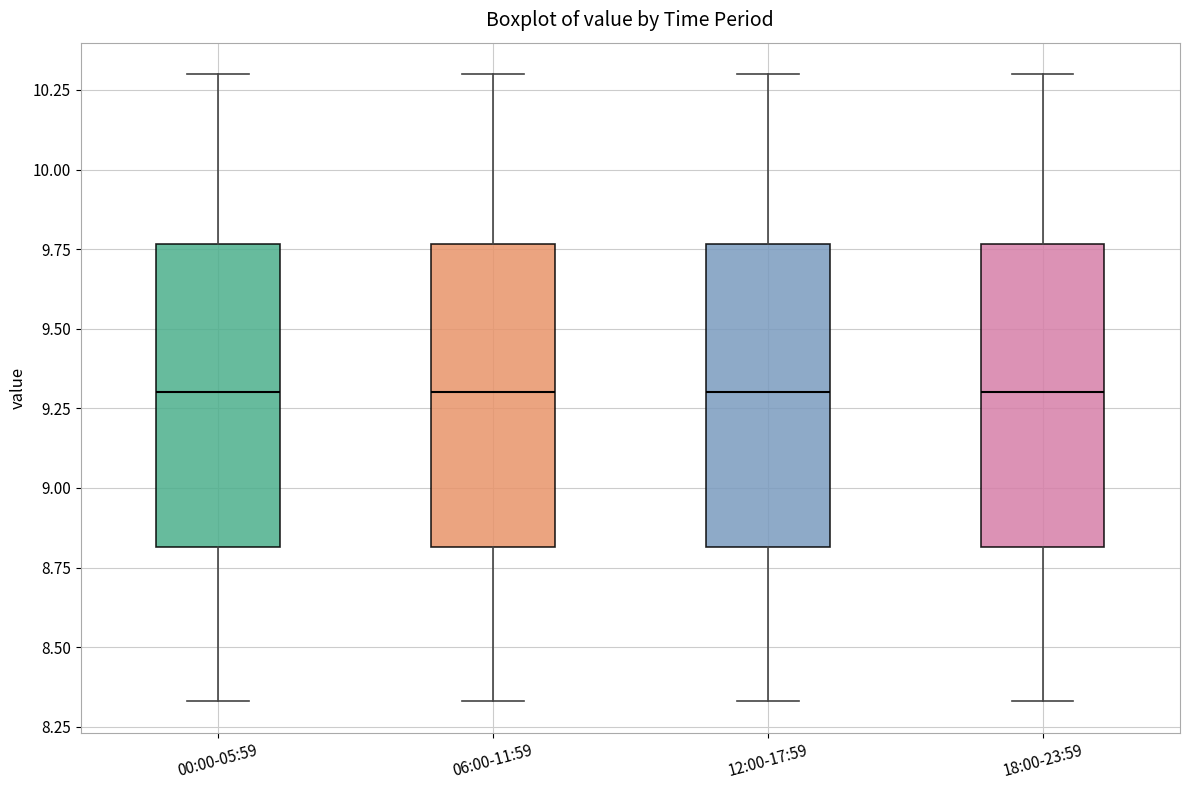

Where is the upper edge of the box for 18:00-23:59 on the y-axis? The values are not printed on the chart, so give them approximately, as read against the axis.

9.75